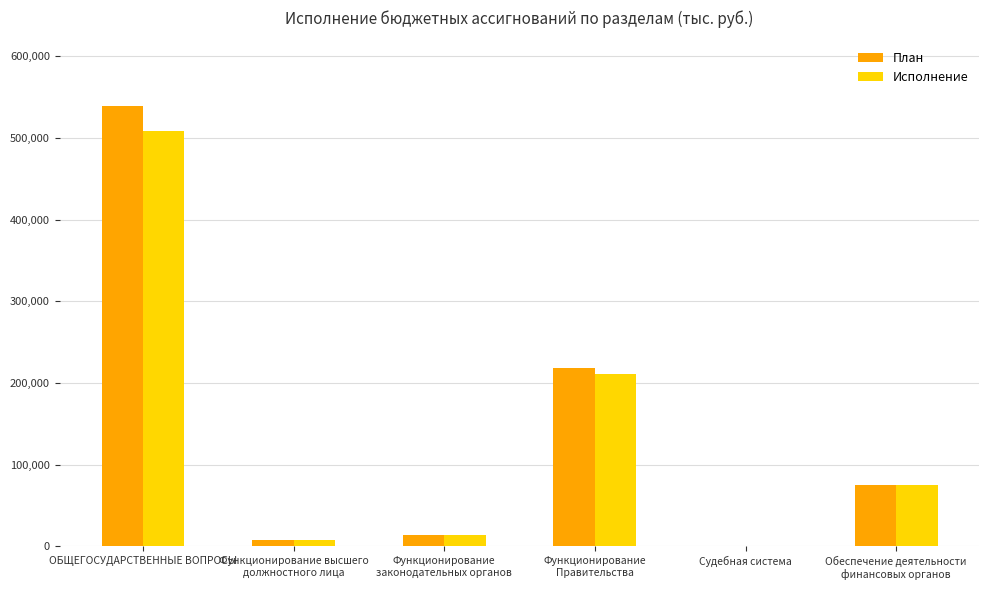

At which category is the sum across all series the highest?

ОБЩЕГОСУДАРСТВЕННЫЕ ВОПРОСЫ